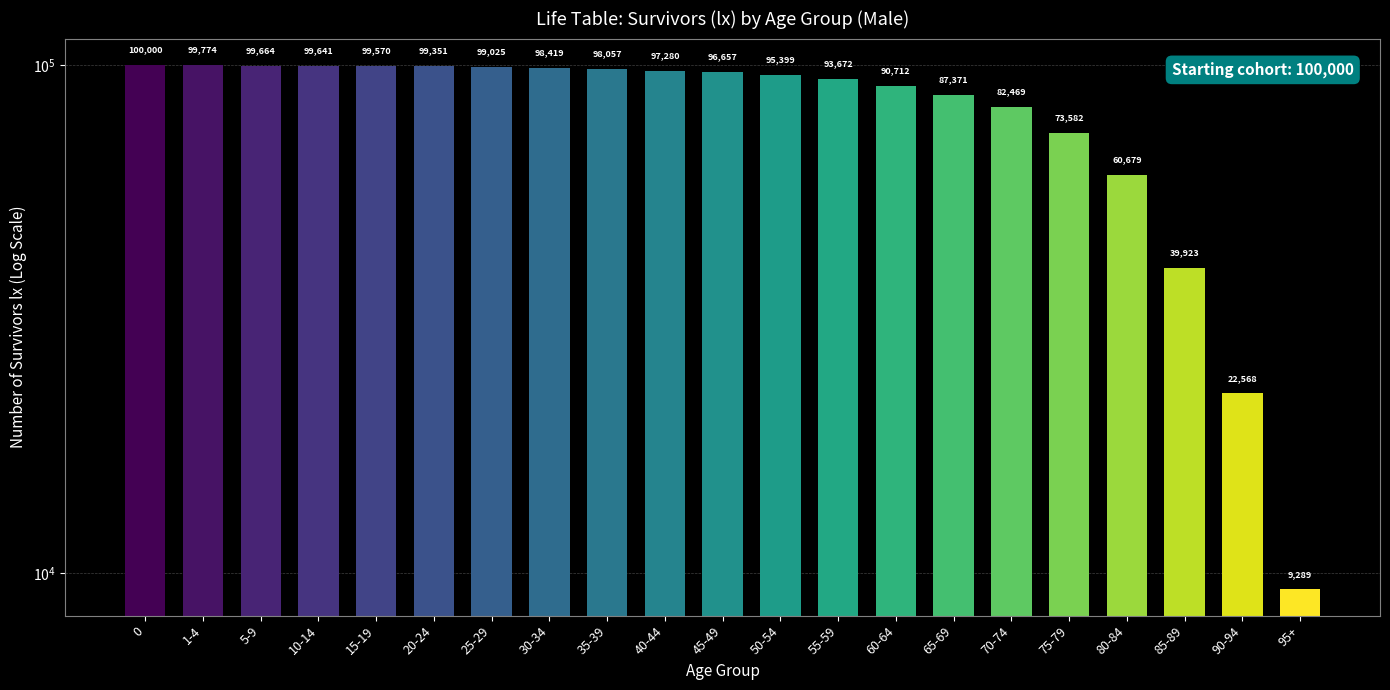

Which has a higher value, 1-4 or 20-24?

1-4